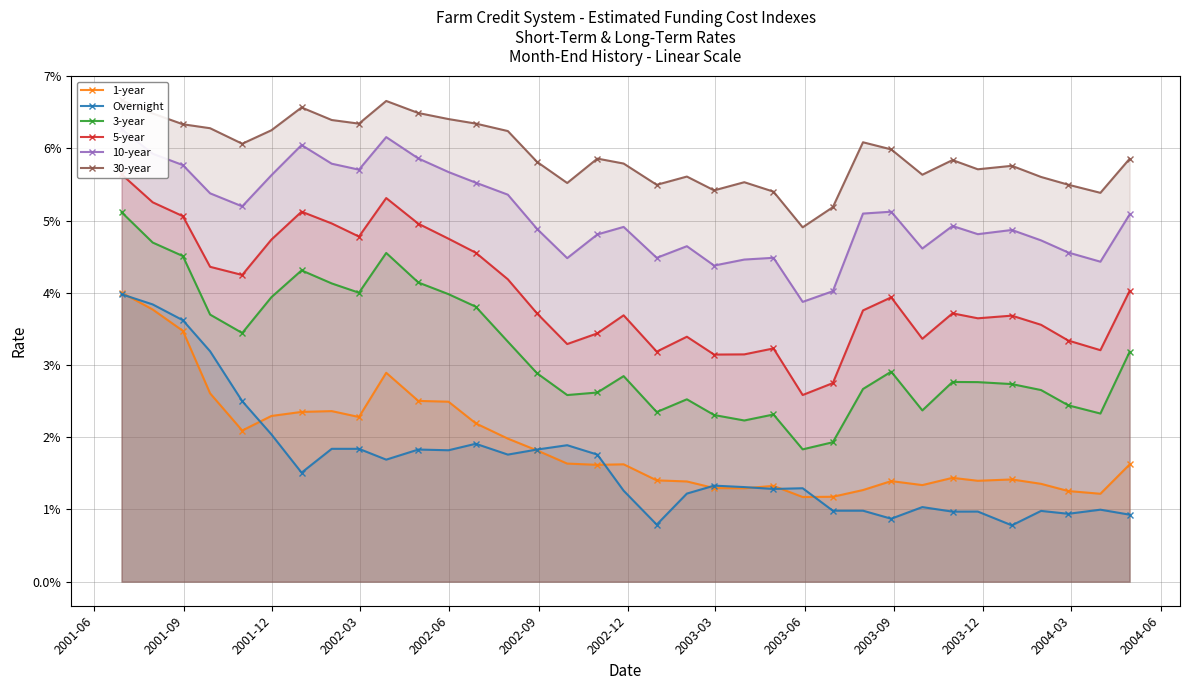

List the series in order of their peak value, highest first.

30-year, 10-year, 5-year, 3-year, 1-year, Overnight